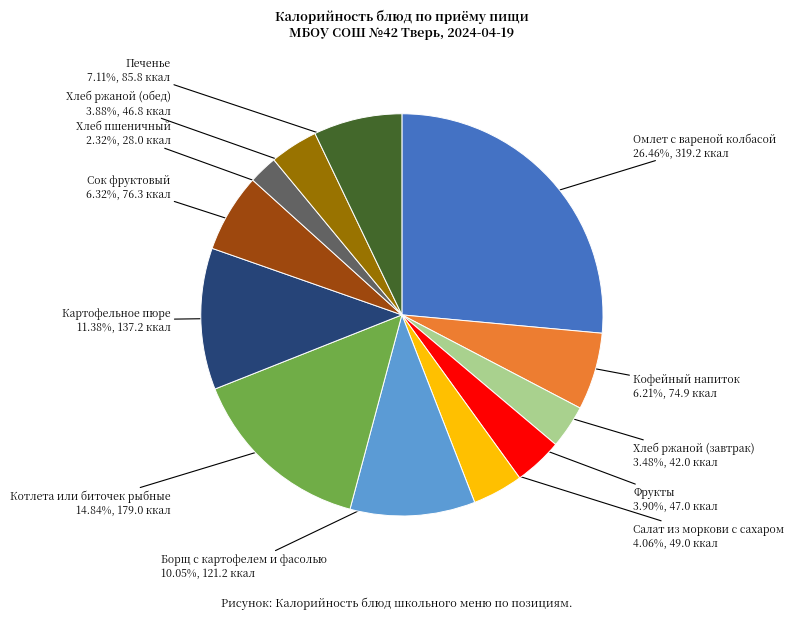

Does any single category account for the majority?

No